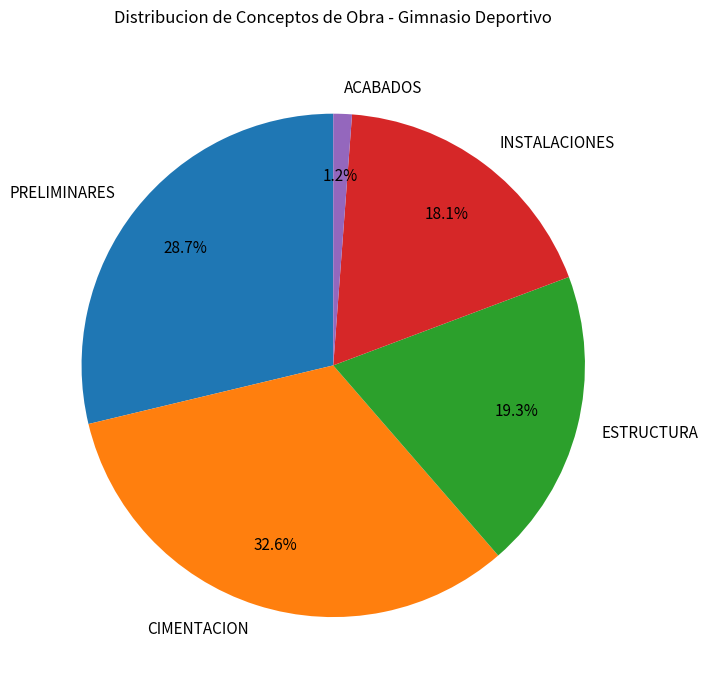

Is the sum of ACABADOS and PRELIMINARES greater than half?

No